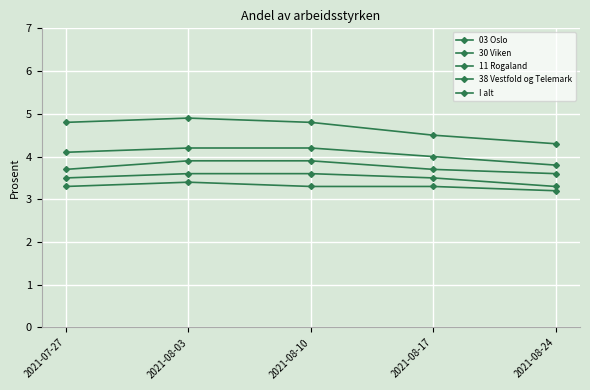

What is the sum of all I alt values?

17.5